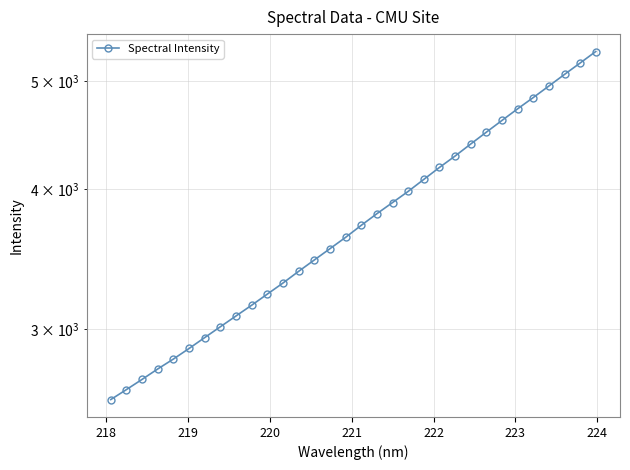

What is the value of the 12th point from the left?

3299.3